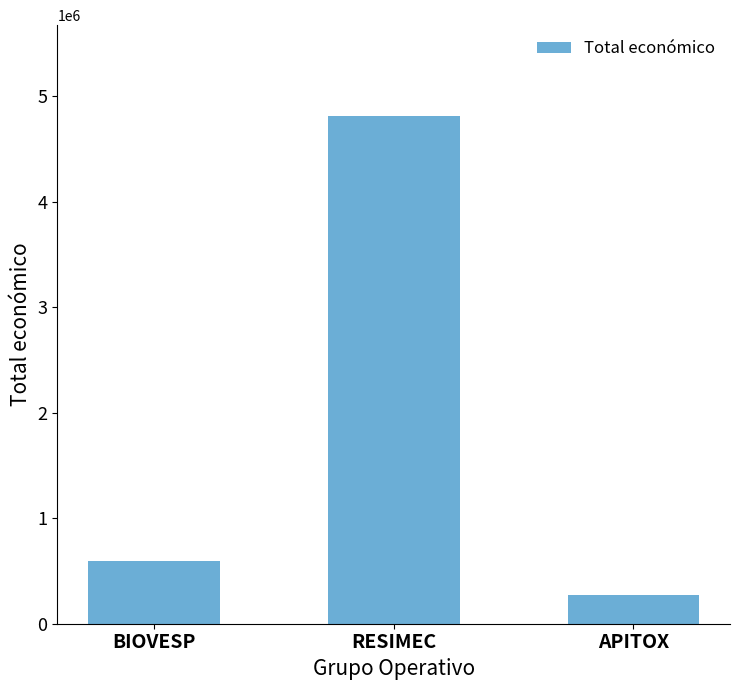

Rank the categories by value from highest to lowest.

RESIMEC, BIOVESP, APITOX